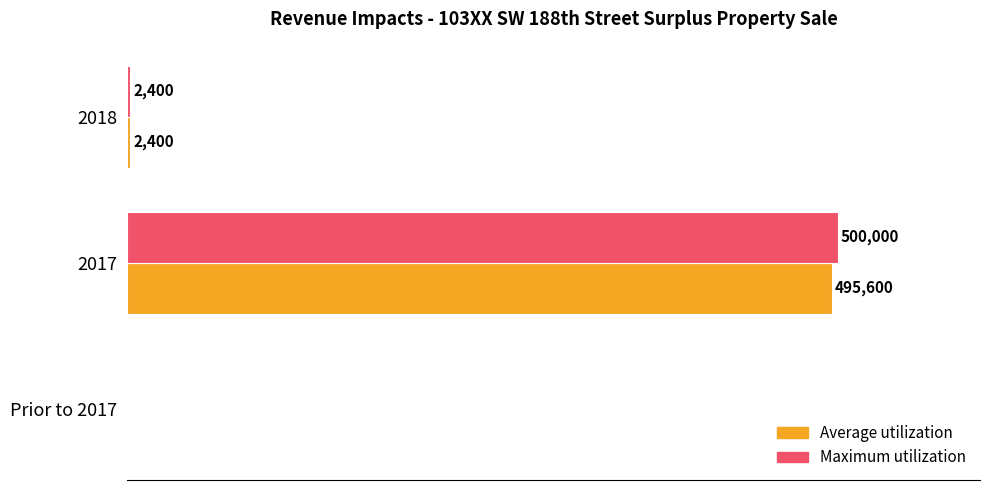

Which series changed the most between Prior to 2017 and 2017?

Maximum utilization